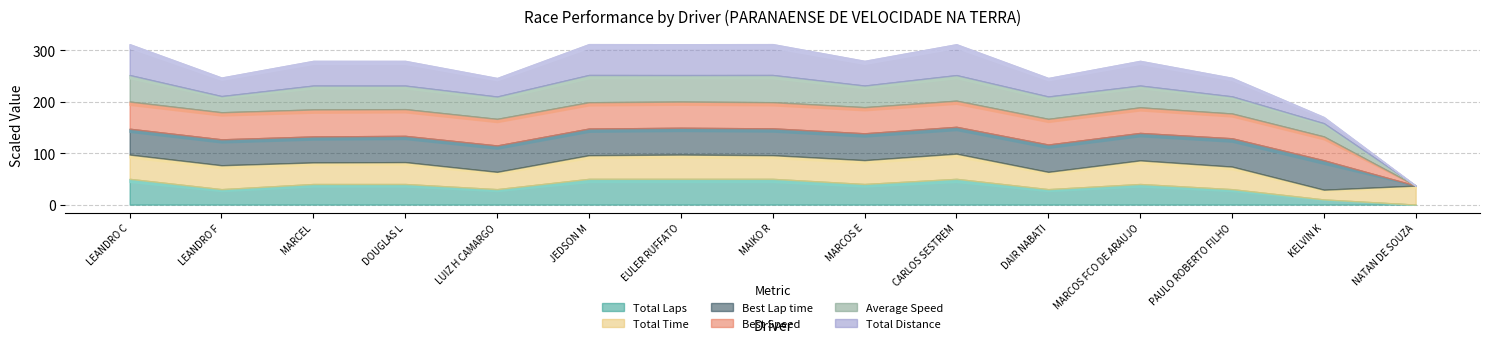

True or false: Average Speed and Best Speed cross at least once.

False